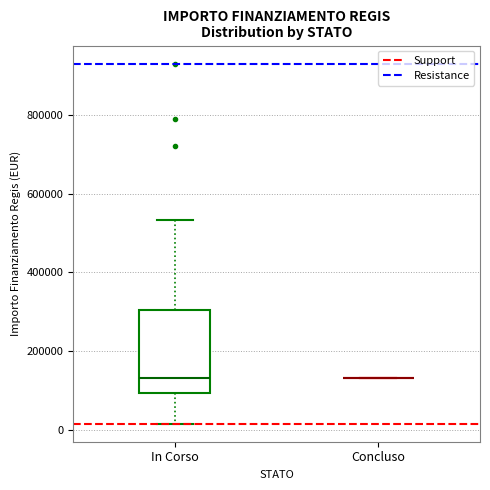

Reading left to right, transcribe this box plot: for each box, give where its median line is, the range the box spans, and where its two whiskers end, as read against the y-axis. The values are not printed on the chart, so give them approximately, as read against the axis.

In Corso: median 140000, box 100000 to 300000, whiskers 20000 to 540000
Concluso: box collapsed to a line at 140000, whiskers 140000 to 140000